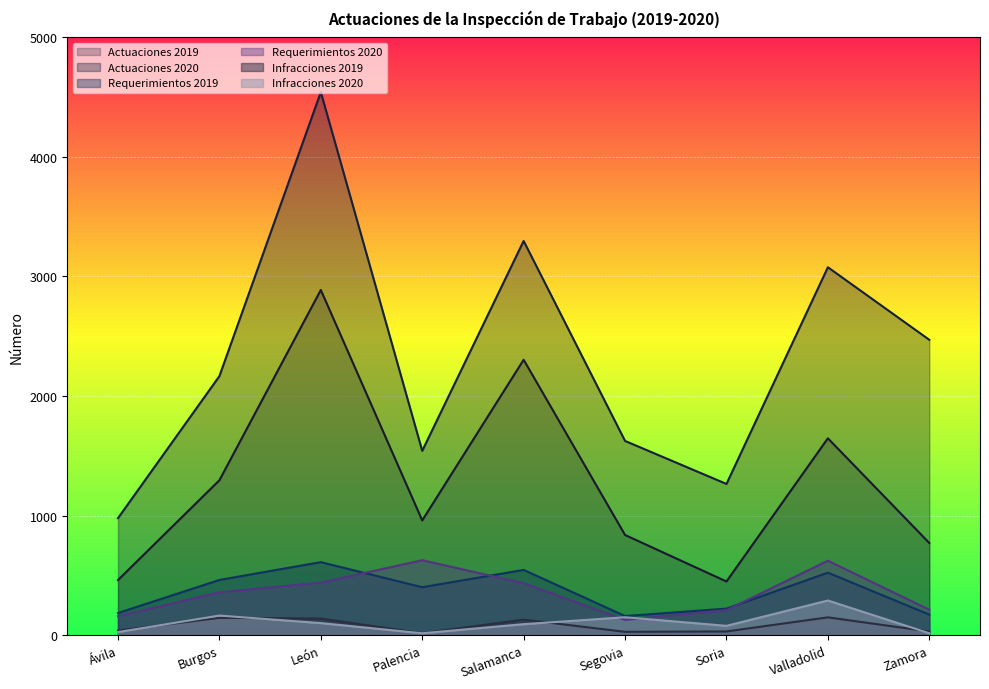

Reading right to left, transcribe all the data shown in this chart.

Actuaciones 2019: Zamora=770	Valladolid=1646	Soria=448	Segovia=837	Salamanca=2303	Palencia=959	León=2887	Burgos=1295	Ávila=460
Actuaciones 2020: Zamora=2470	Valladolid=3077	Soria=1264	Segovia=1624	Salamanca=3297	Palencia=1541	León=4542	Burgos=2166	Ávila=978
Requerimientos 2019: Zamora=171	Valladolid=522	Soria=221	Segovia=159	Salamanca=545	Palencia=400	León=610	Burgos=461	Ávila=184
Requerimientos 2020: Zamora=212	Valladolid=622	Soria=208	Segovia=127	Salamanca=434	Palencia=626	León=439	Burgos=358	Ávila=158
Infracciones 2019: Zamora=30	Valladolid=148	Soria=30	Segovia=27	Salamanca=129	Palencia=16	León=138	Burgos=144	Ávila=38
Infracciones 2020: Zamora=15	Valladolid=289	Soria=77	Segovia=149	Salamanca=91	Palencia=15	León=100	Burgos=163	Ávila=25